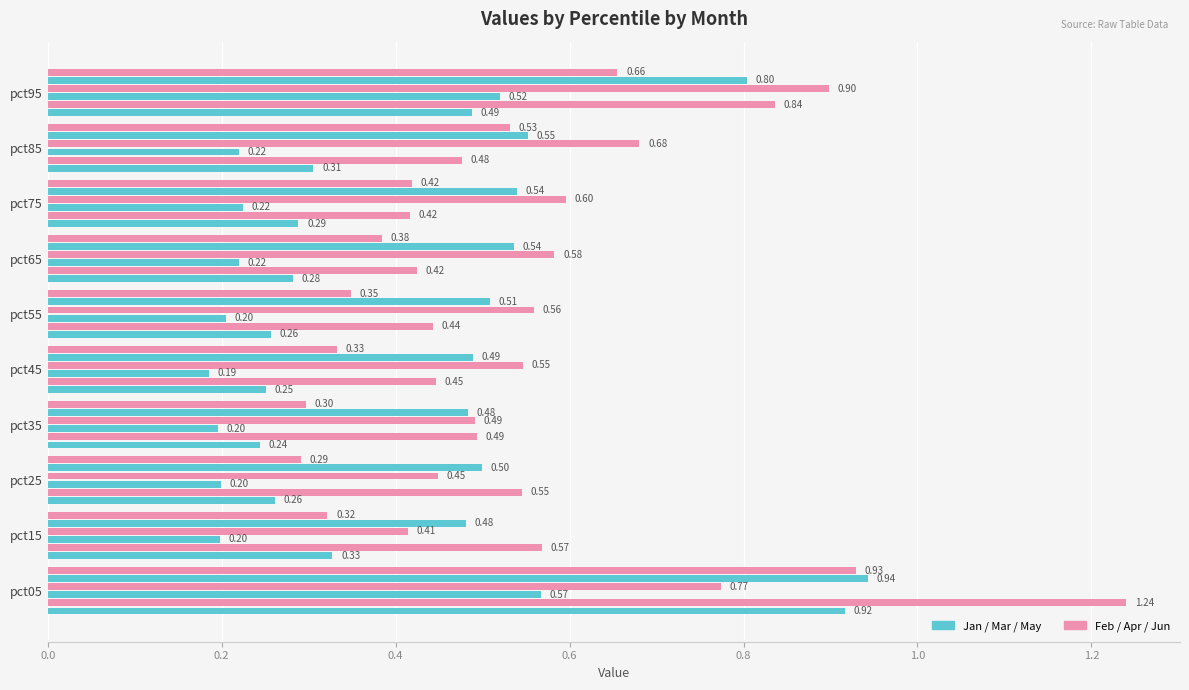

How many distinct data groups are displayed?

6